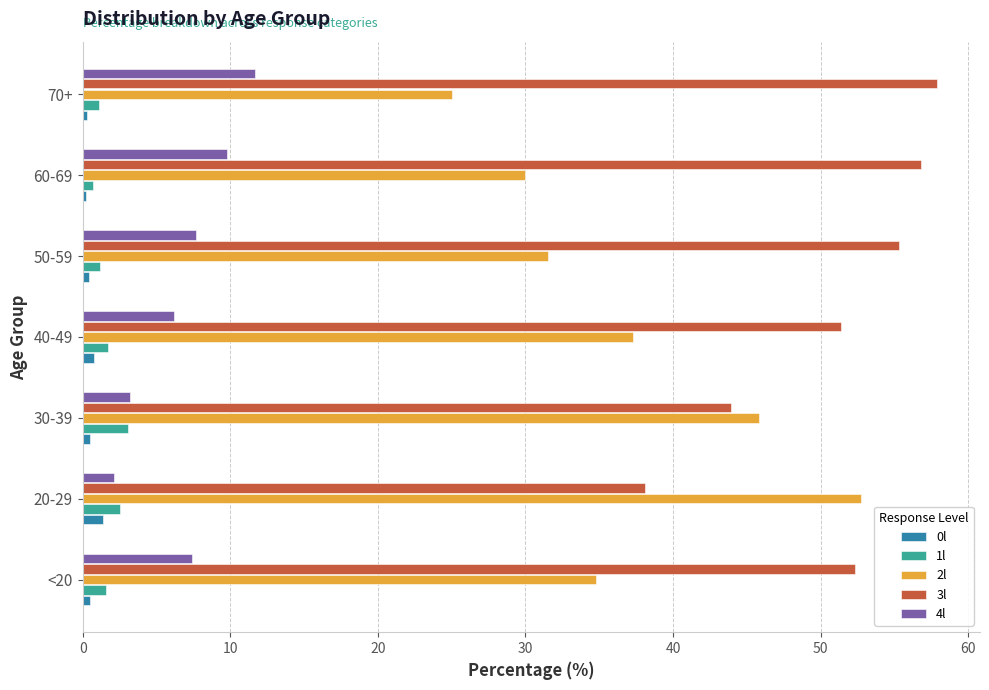

What is the difference between the maximum and second lowest values in the 3l series?

14.0